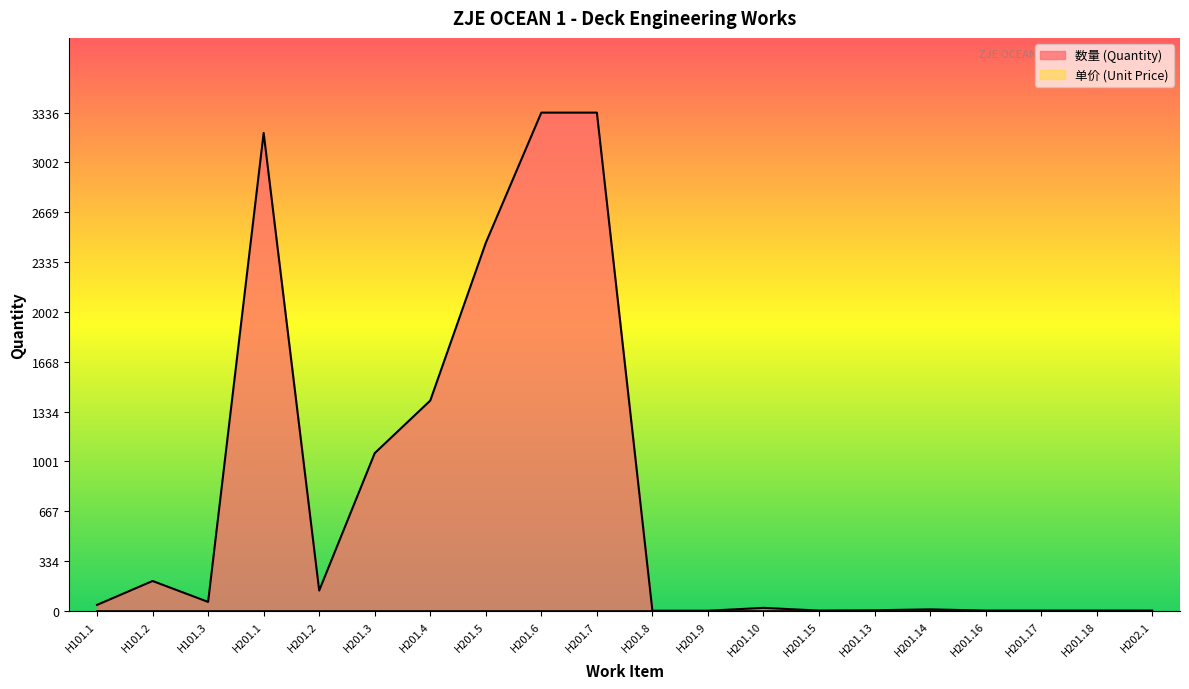

Reading left to right, list all the values displayed in this chart.

40	200	60	3200	136	1056	1408	2464	3336	3336	1	1	20	2	4	10	2	2	2	2